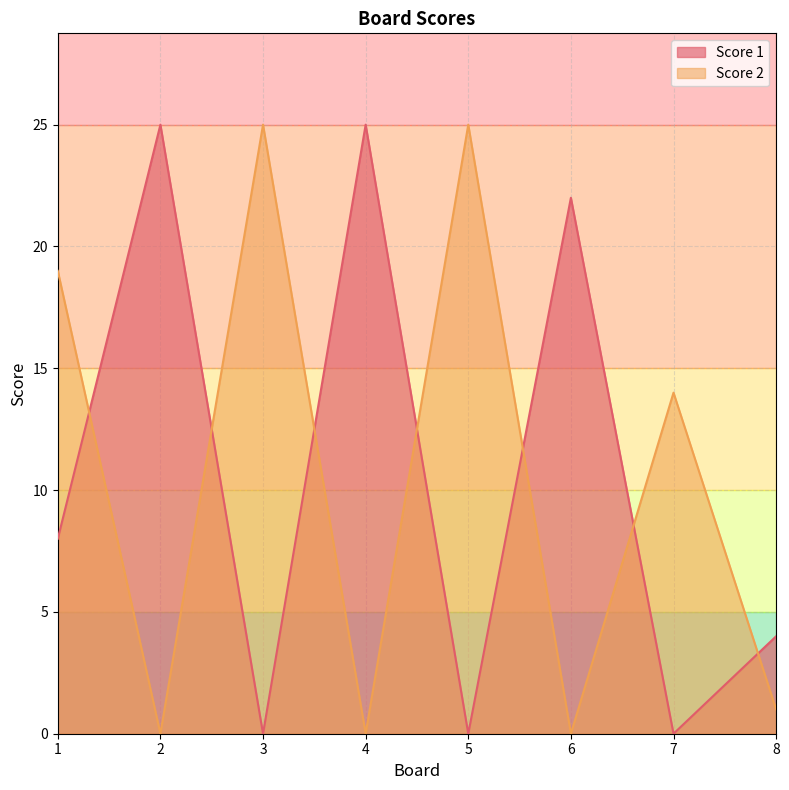

Which series changed the most between 7 and 8?

Score 2